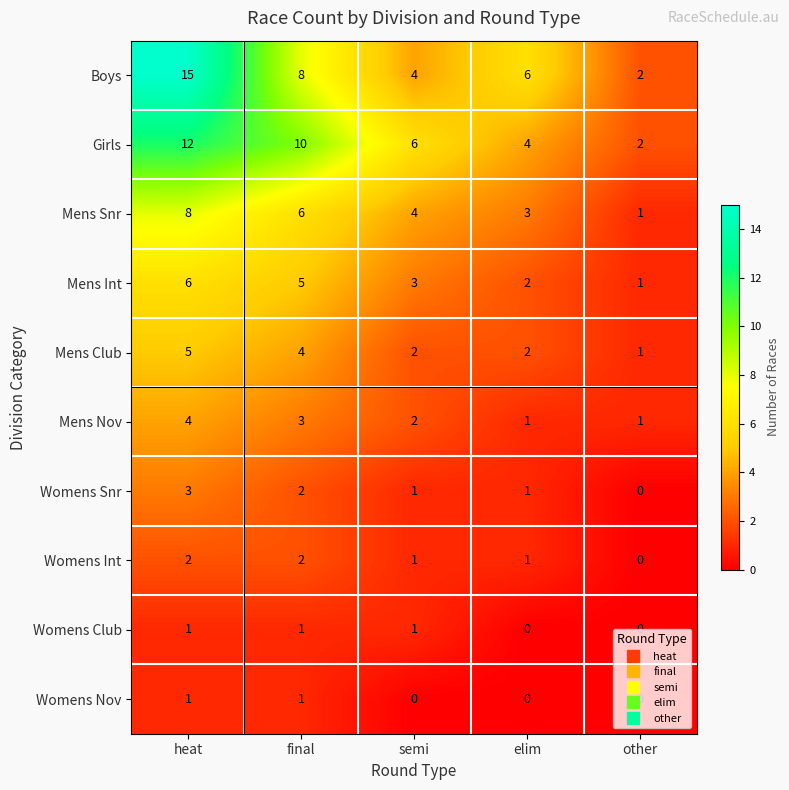

Count the Womens Snr values in the range 1 to 2.

3